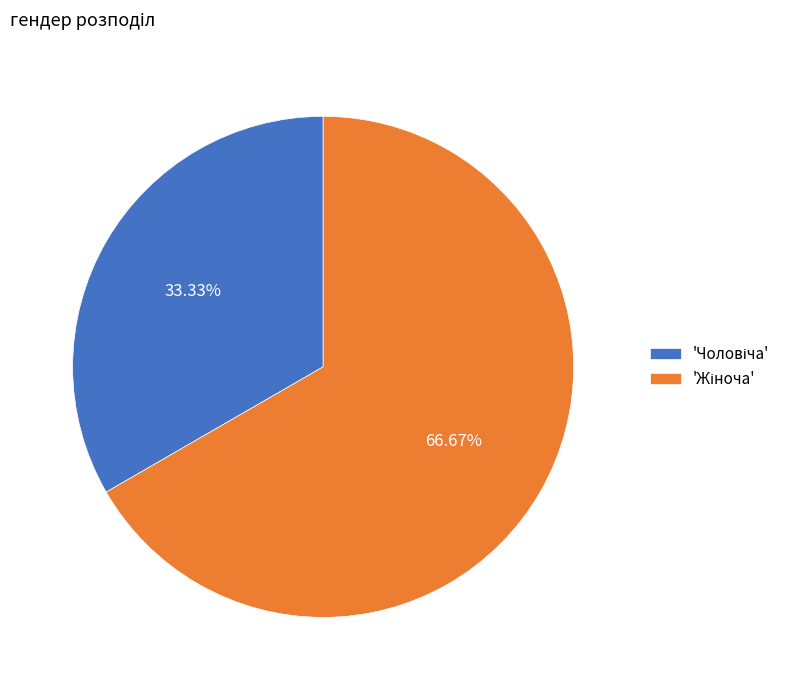

Does any single category account for the majority?

Yes